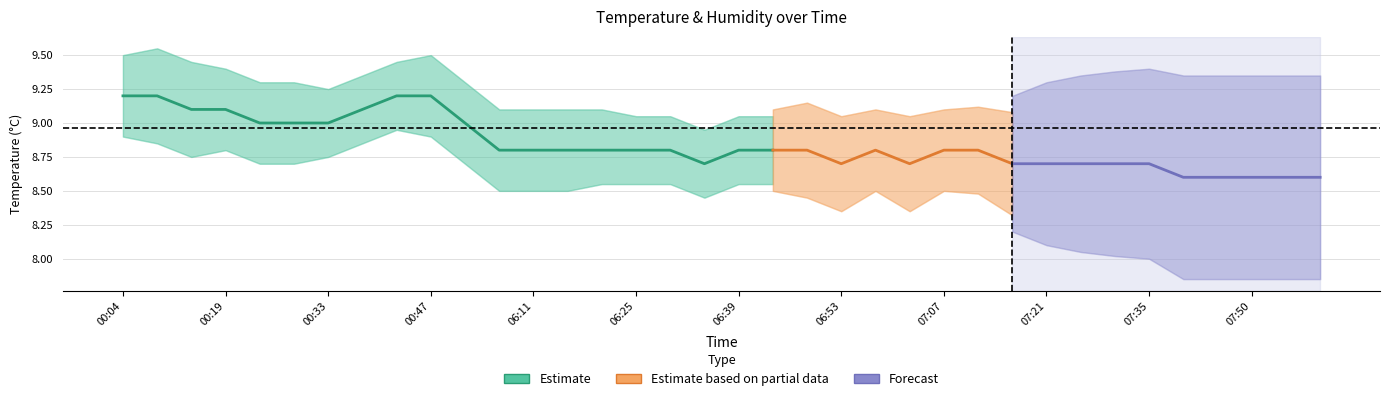

True or false: temp_lower and hum_upper cross at least once.

False